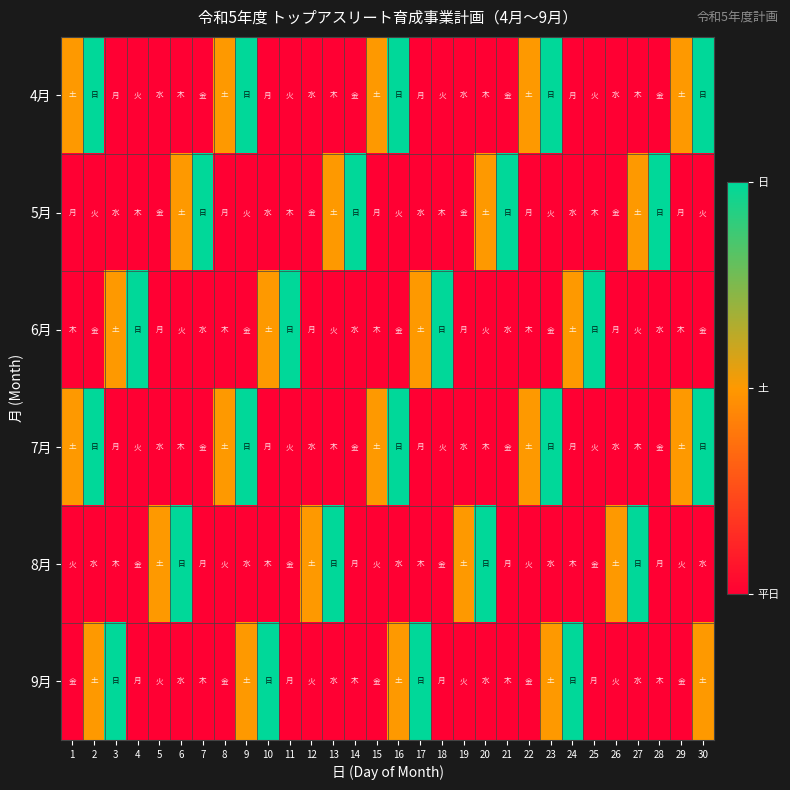

Reading right to left, list all the values displayed in this chart.

4月: 30=2	29=1	28=0	27=0	26=0	25=0	24=0	23=2	22=1	21=0	20=0	19=0	18=0	17=0	16=2	15=1	14=0	13=0	12=0	11=0	10=0	9=2	8=1	7=0	6=0	5=0	4=0	3=0	2=2	1=1
5月: 30=0	29=0	28=2	27=1	26=0	25=0	24=0	23=0	22=0	21=2	20=1	19=0	18=0	17=0	16=0	15=0	14=2	13=1	12=0	11=0	10=0	9=0	8=0	7=2	6=1	5=0	4=0	3=0	2=0	1=0
6月: 30=0	29=0	28=0	27=0	26=0	25=2	24=1	23=0	22=0	21=0	20=0	19=0	18=2	17=1	16=0	15=0	14=0	13=0	12=0	11=2	10=1	9=0	8=0	7=0	6=0	5=0	4=2	3=1	2=0	1=0
7月: 30=2	29=1	28=0	27=0	26=0	25=0	24=0	23=2	22=1	21=0	20=0	19=0	18=0	17=0	16=2	15=1	14=0	13=0	12=0	11=0	10=0	9=2	8=1	7=0	6=0	5=0	4=0	3=0	2=2	1=1
8月: 30=0	29=0	28=0	27=2	26=1	25=0	24=0	23=0	22=0	21=0	20=2	19=1	18=0	17=0	16=0	15=0	14=0	13=2	12=1	11=0	10=0	9=0	8=0	7=0	6=2	5=1	4=0	3=0	2=0	1=0
9月: 30=1	29=0	28=0	27=0	26=0	25=0	24=2	23=1	22=0	21=0	20=0	19=0	18=0	17=2	16=1	15=0	14=0	13=0	12=0	11=0	10=2	9=1	8=0	7=0	6=0	5=0	4=0	3=2	2=1	1=0